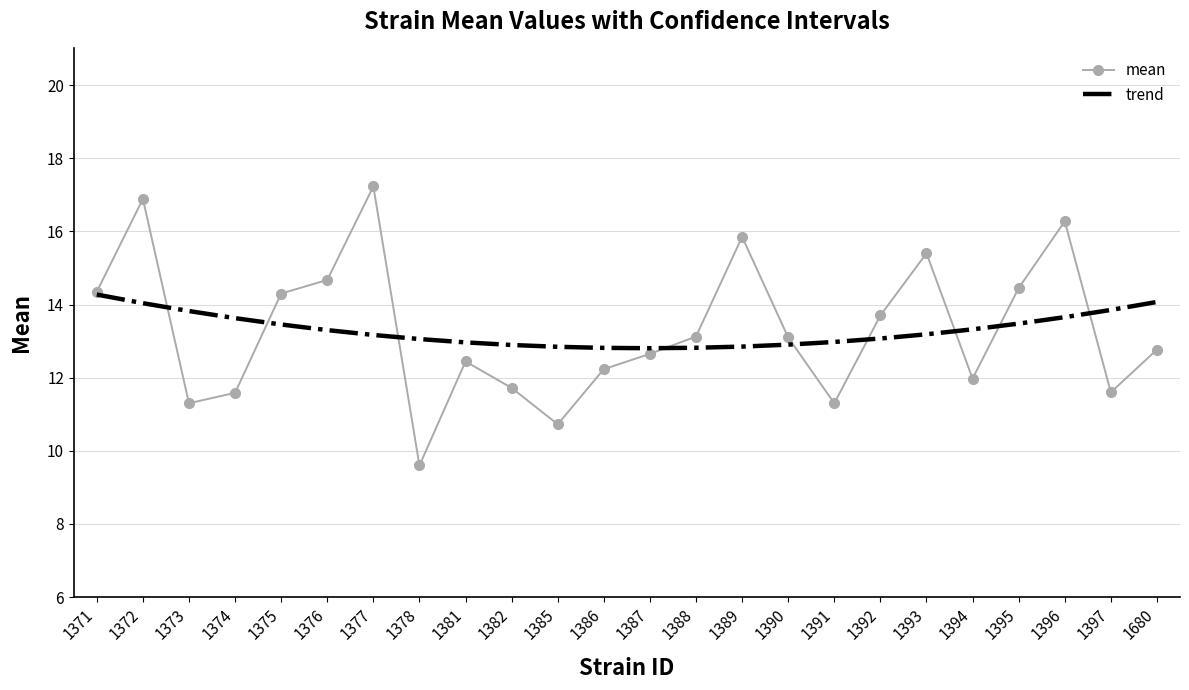

At which label does mean reach its minimum?

1378